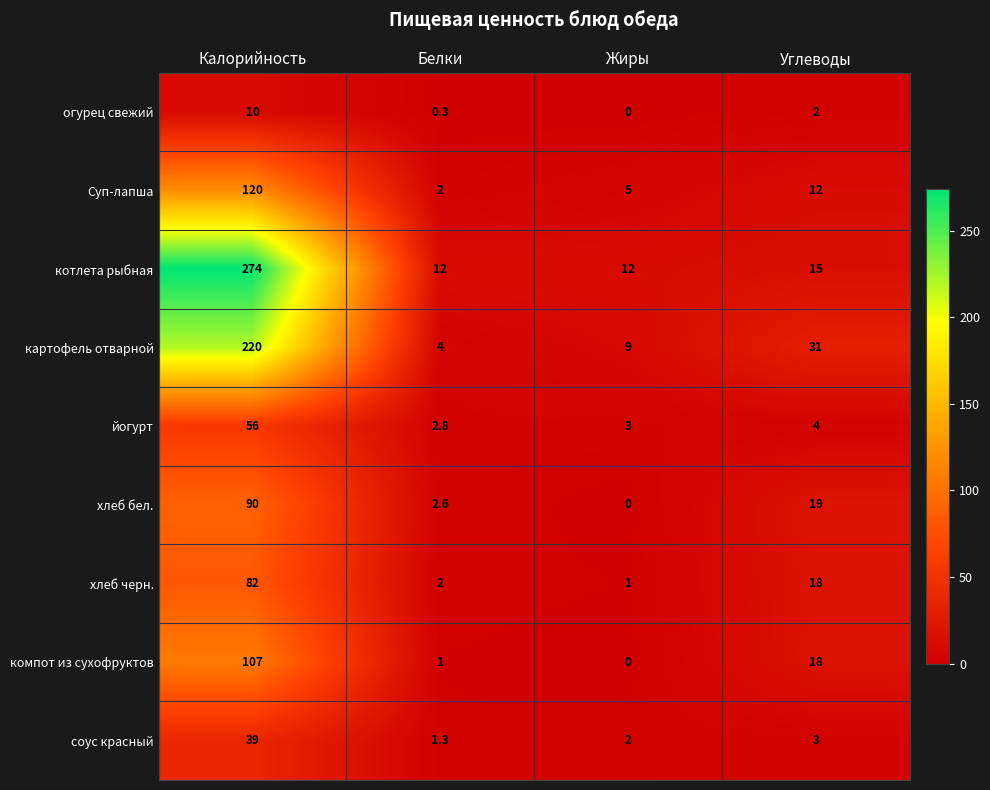

What is the total value across all series at Калорийность?

998.0